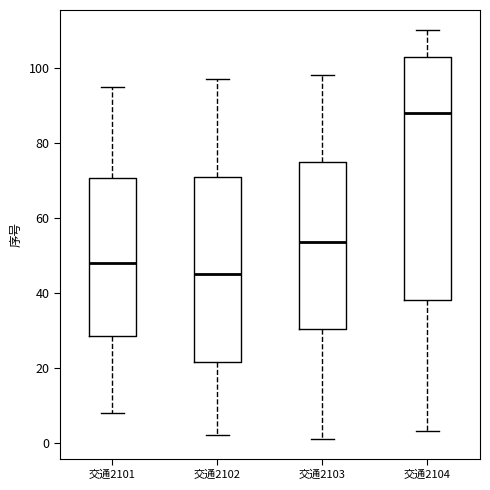

Reading left to right, read every box against the y-axis: the position of its median line, the range the box covers, and the ends of its whiskers. The values are not printed on the chart, so give them approximately, as read against the axis.

交通2101: median 48, box 28 to 70, whiskers 8 to 96
交通2102: median 46, box 22 to 72, whiskers 2 to 98
交通2103: median 54, box 30 to 76, whiskers 2 to 98
交通2104: median 88, box 38 to 104, whiskers 4 to 110